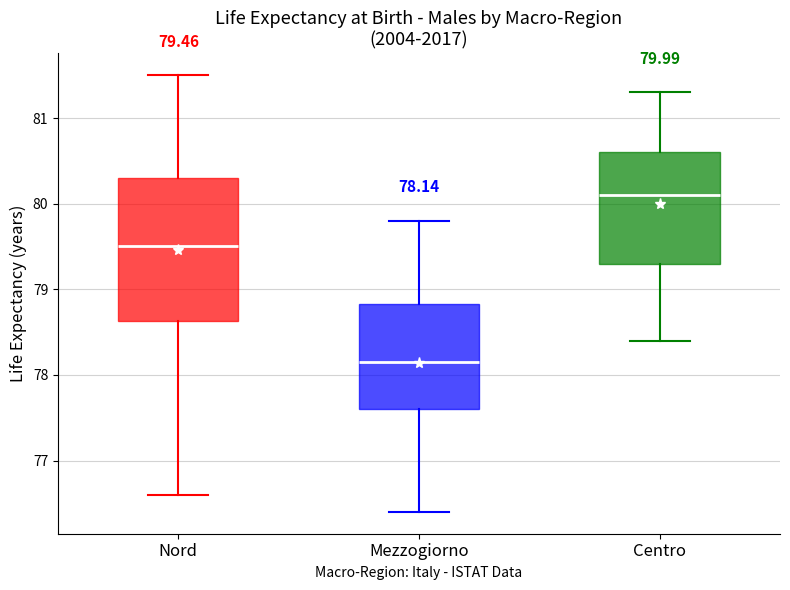

Which box's median line is the lowest?

Mezzogiorno